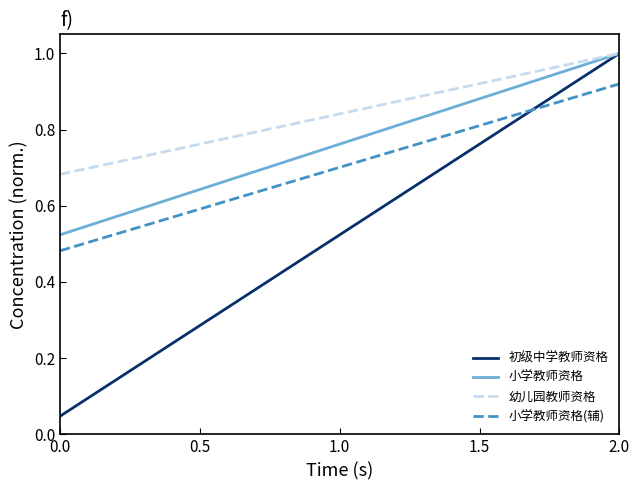

Which series has the largest range (max minus min)?

初级中学教师资格